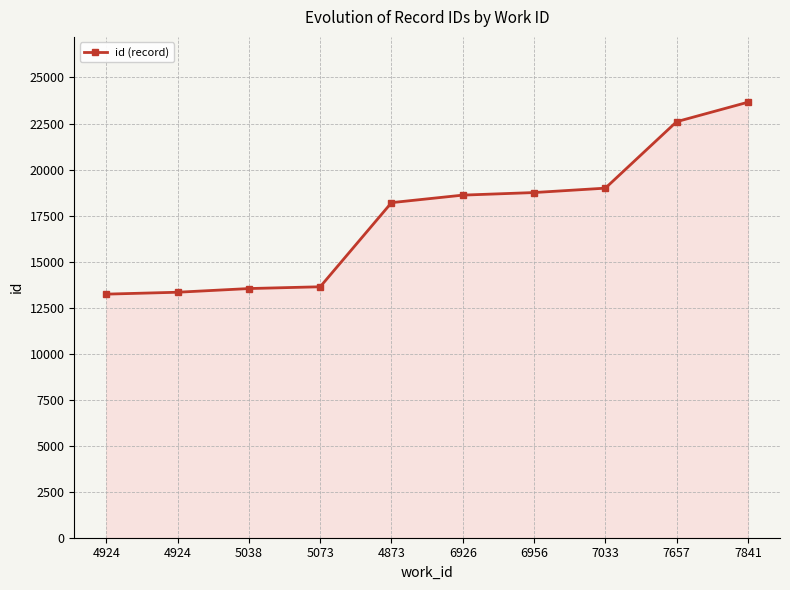

What is the sum of the values at 6956 and 5038?

32285